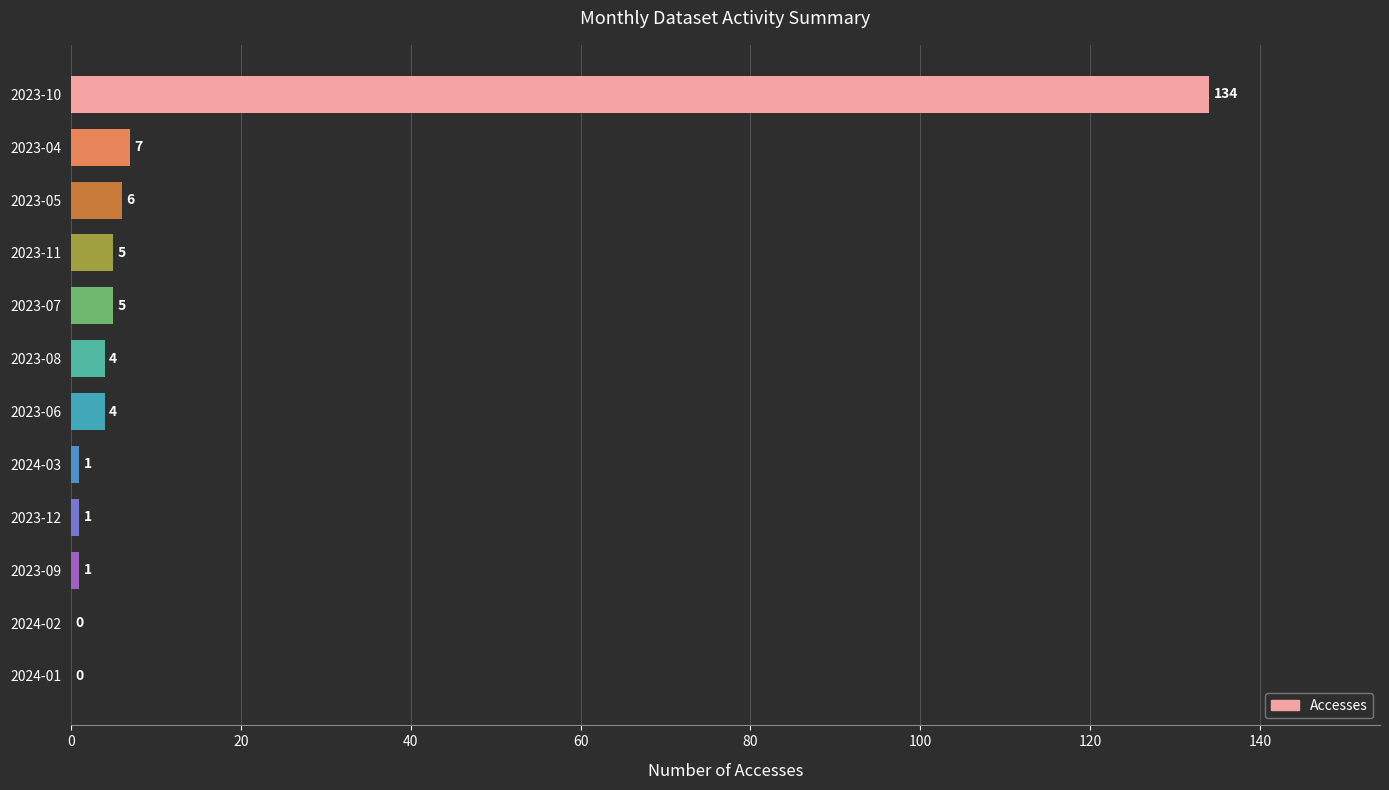

Reading top to bottom, list all the values displayed in this chart.

2023-10=134	2023-04=7	2023-05=6	2023-11=5	2023-07=5	2023-08=4	2023-06=4	2024-03=1	2023-12=1	2023-09=1	2024-02=0	2024-01=0